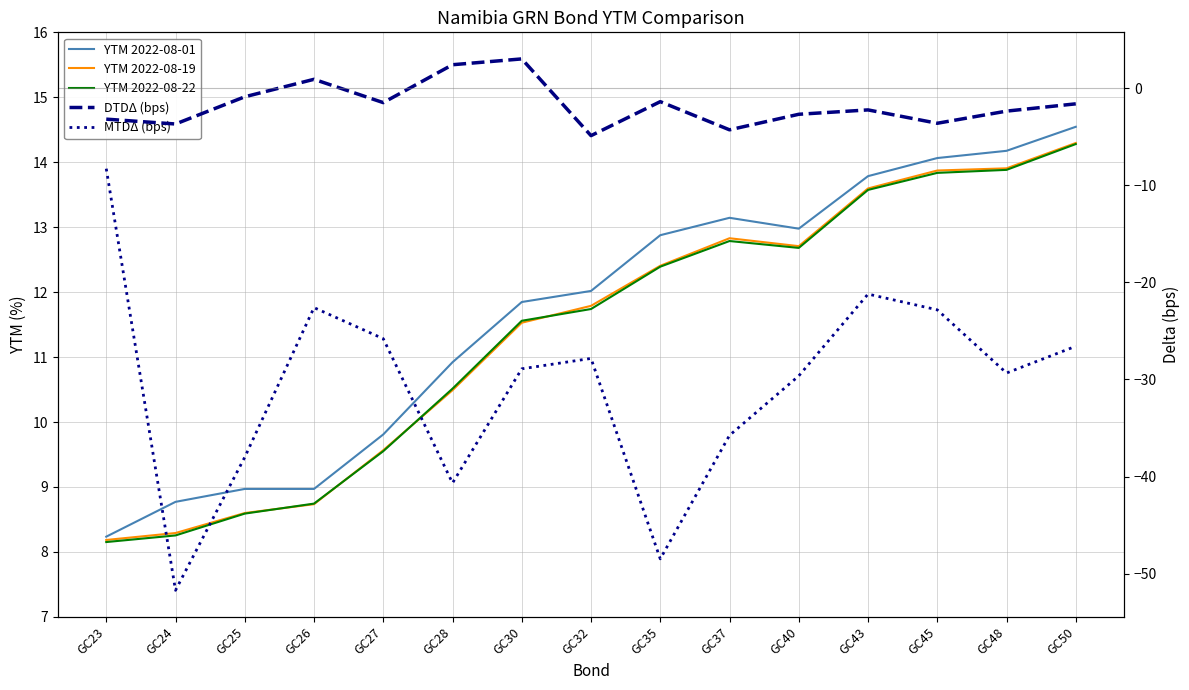

At which category does MTDΔ (bps) reach its first local peak?

GC26